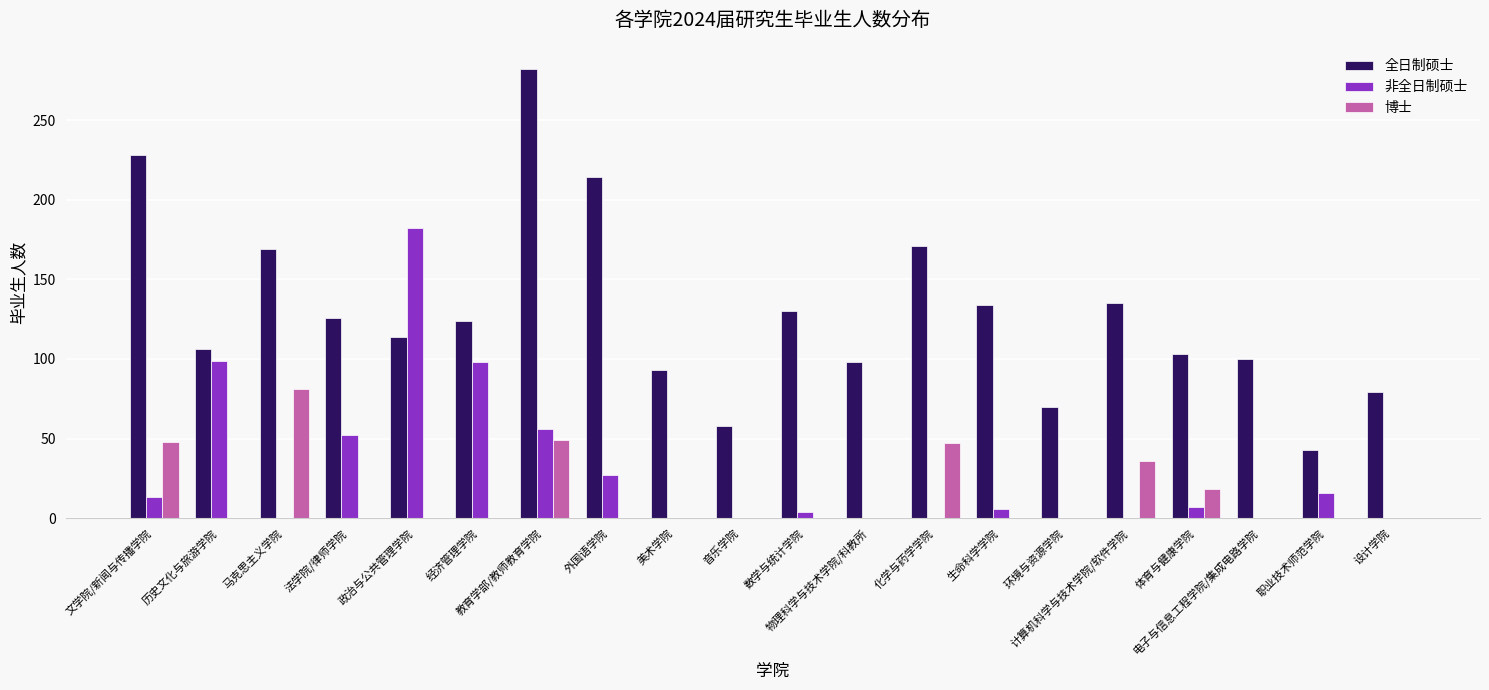

What are all the series names shown in the legend?

全日制硕士, 非全日制硕士, 博士